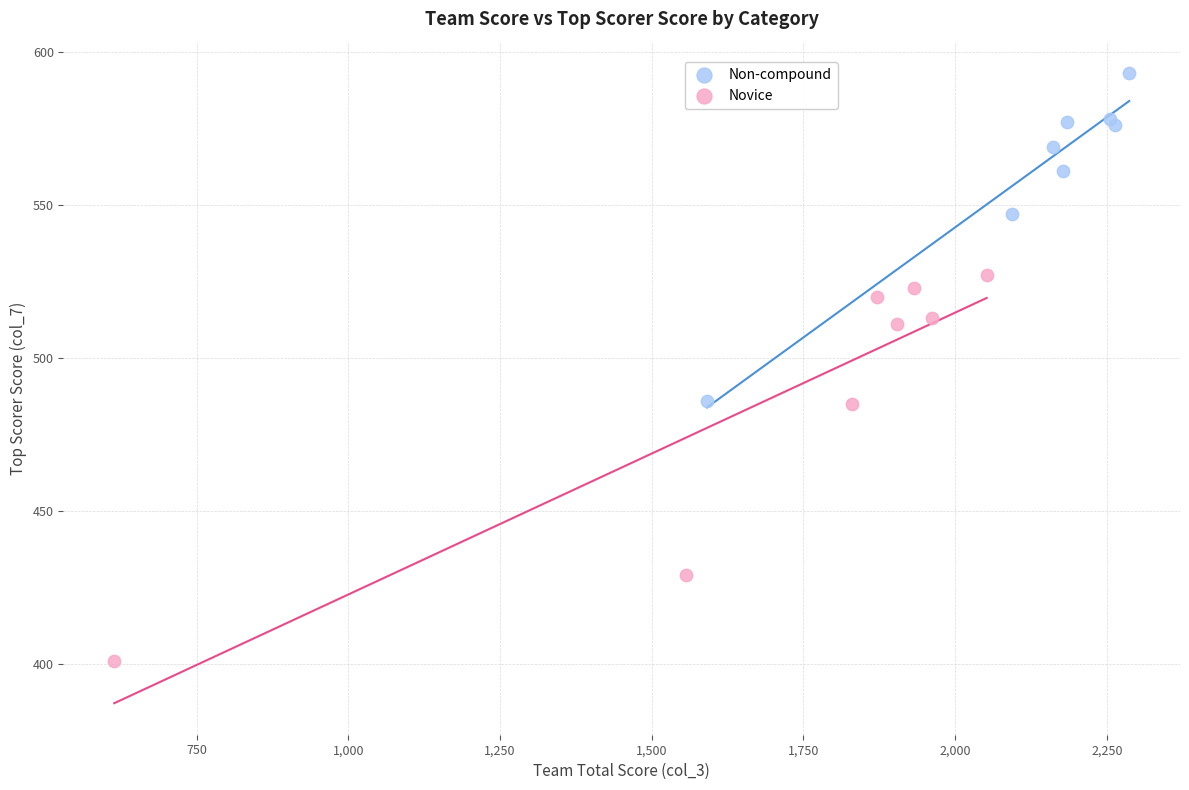

Which series has the widest spread of Y values?

Novice